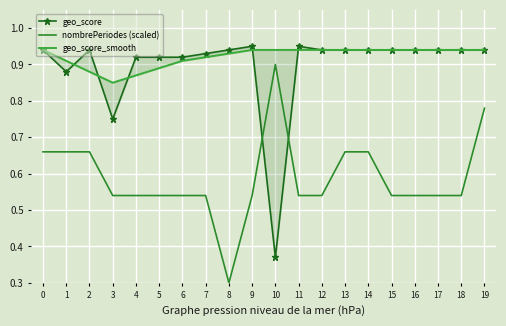

After their last crossing, which series has the higher values: geo_score_smooth or geo_score?

geo_score